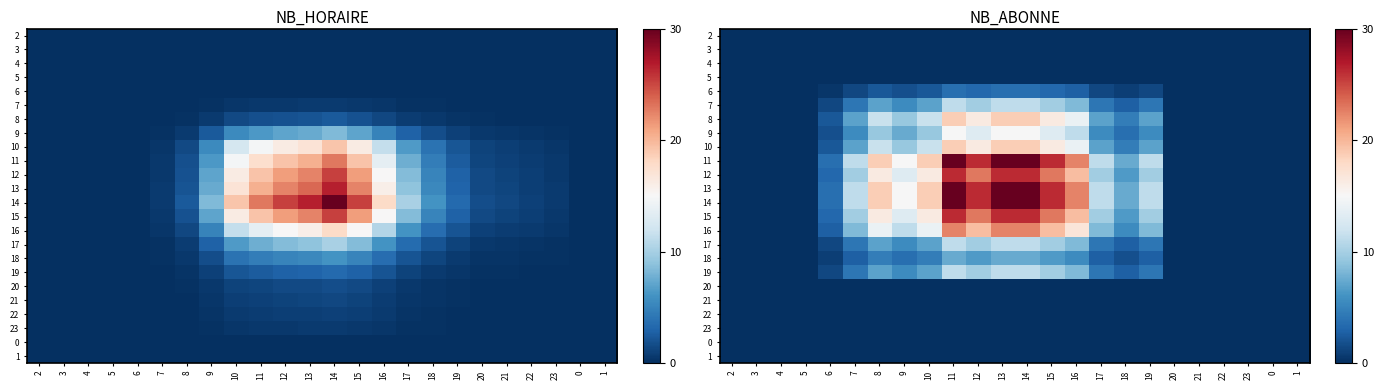

Which has a higher value, 12 or 15?

12